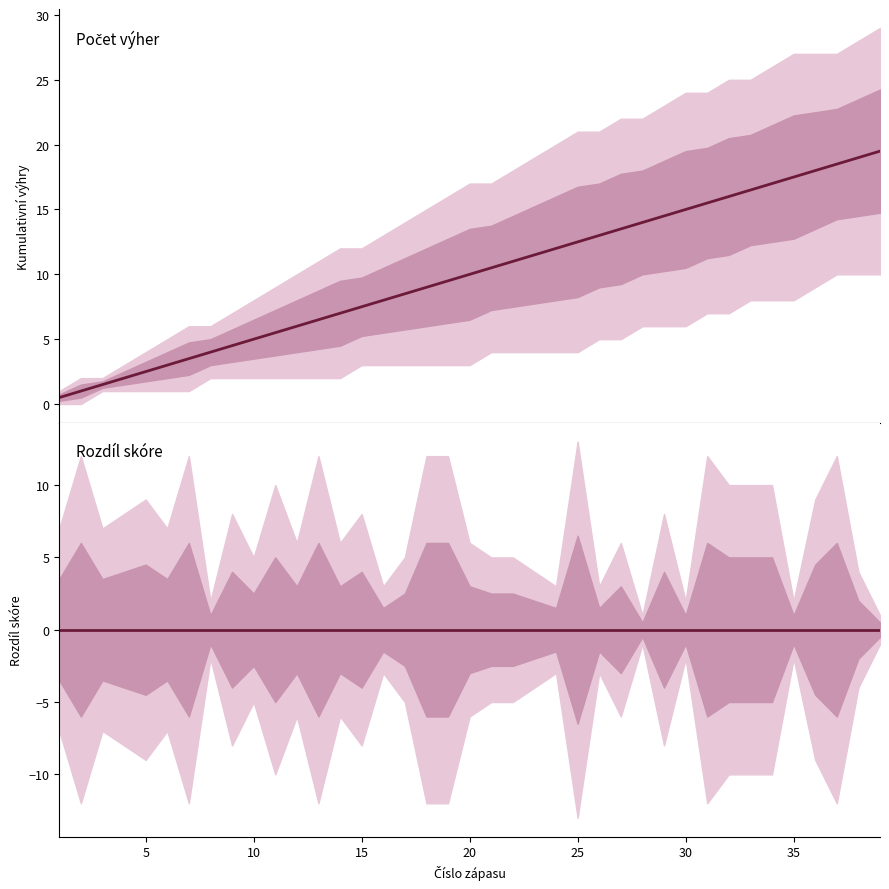

Is it true that Rozdíl skóre (prům.) equals 0.0 at 25?

True